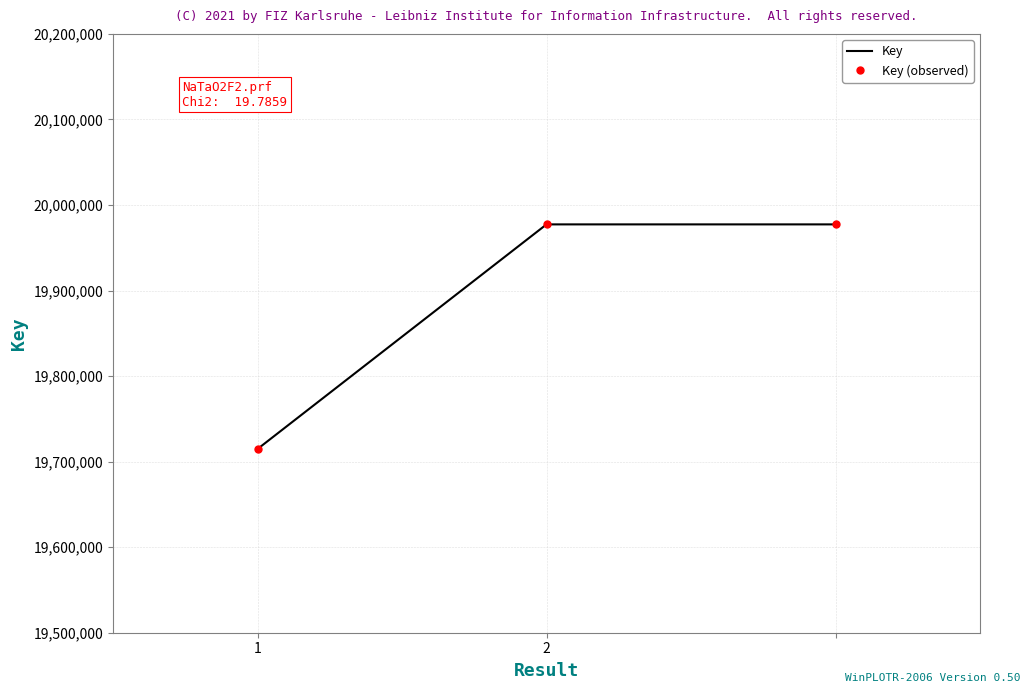

What are all the series names shown in the legend?

Key, Key (observed)